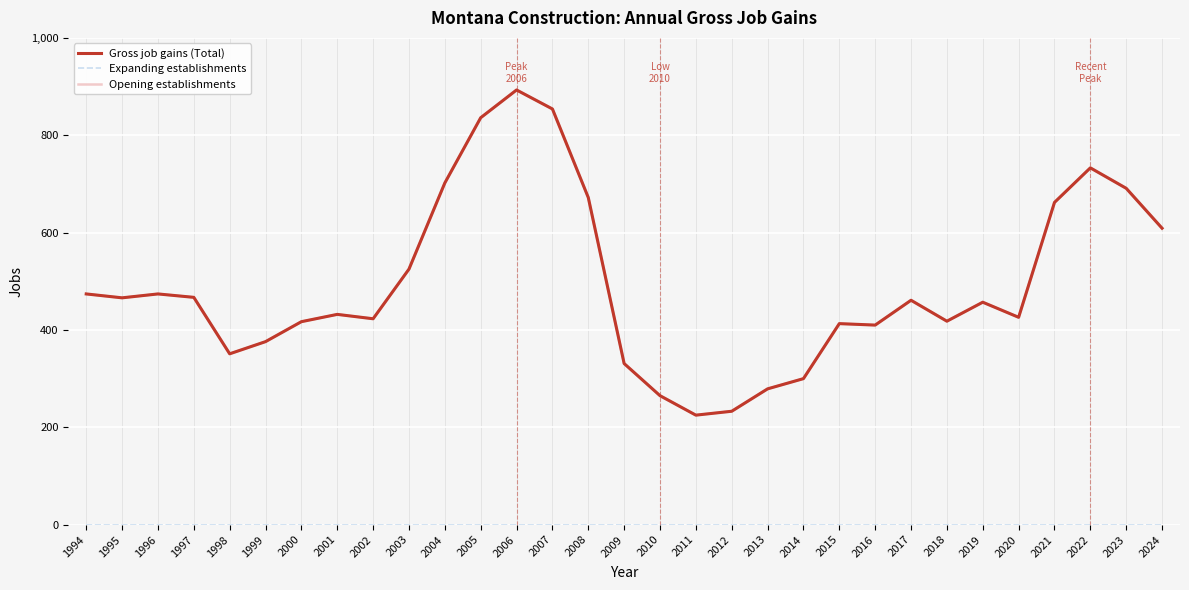

True or false: Opening establishments has more than 2 interior local peaks.

True